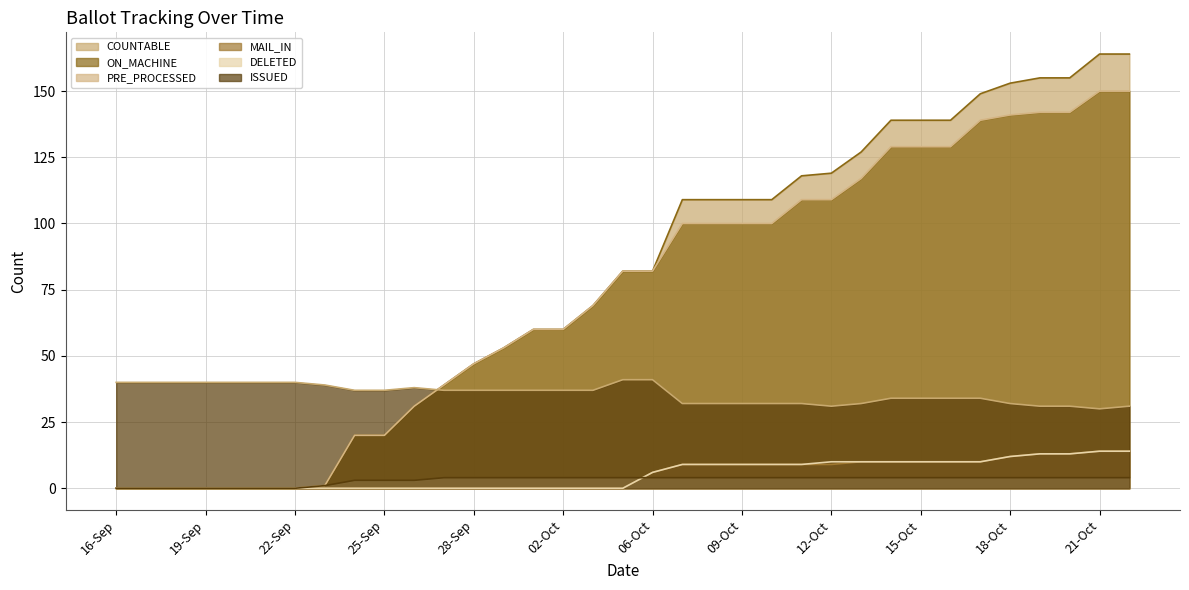

Reading left to right, extract all data points from this chart.

COUNTABLE: 16-Sep=0	17-Sep=0	18-Sep=0	19-Sep=0	20-Sep=0	21-Sep=0	22-Sep=0	23-Sep=1	24-Sep=20	25-Sep=20	26-Sep=31	27-Sep=39	28-Sep=47	29-Sep=53	30-Sep=60	02-Oct=60	03-Oct=69	04-Oct=82	06-Oct=82	07-Oct=109	08-Oct=109	09-Oct=109	10-Oct=109	11-Oct=118	12-Oct=119	13-Oct=127	14-Oct=139	15-Oct=139	16-Oct=139	17-Oct=149	18-Oct=153	19-Oct=155	20-Oct=155	21-Oct=164	22-Oct=164
ON_MACHINE: 16-Sep=0	17-Sep=0	18-Sep=0	19-Sep=0	20-Sep=0	21-Sep=0	22-Sep=0	23-Sep=1	24-Sep=20	25-Sep=20	26-Sep=31	27-Sep=39	28-Sep=47	29-Sep=53	30-Sep=60	02-Oct=60	03-Oct=69	04-Oct=82	06-Oct=82	07-Oct=100	08-Oct=100	09-Oct=100	10-Oct=100	11-Oct=109	12-Oct=109	13-Oct=117	14-Oct=129	15-Oct=129	16-Oct=129	17-Oct=139	18-Oct=141	19-Oct=142	20-Oct=142	21-Oct=150	22-Oct=150
PRE_PROCESSED: 16-Sep=0	17-Sep=0	18-Sep=0	19-Sep=0	20-Sep=0	21-Sep=0	22-Sep=0	23-Sep=0	24-Sep=0	25-Sep=0	26-Sep=0	27-Sep=0	28-Sep=0	29-Sep=0	30-Sep=0	02-Oct=0	03-Oct=0	04-Oct=0	06-Oct=6	07-Oct=9	08-Oct=9	09-Oct=9	10-Oct=9	11-Oct=9	12-Oct=9	13-Oct=10	14-Oct=10	15-Oct=10	16-Oct=10	17-Oct=10	18-Oct=12	19-Oct=13	20-Oct=13	21-Oct=14	22-Oct=14
MAIL_IN: 16-Sep=0	17-Sep=0	18-Sep=0	19-Sep=0	20-Sep=0	21-Sep=0	22-Sep=0	23-Sep=0	24-Sep=0	25-Sep=0	26-Sep=0	27-Sep=0	28-Sep=0	29-Sep=0	30-Sep=0	02-Oct=0	03-Oct=0	04-Oct=0	06-Oct=6	07-Oct=9	08-Oct=9	09-Oct=9	10-Oct=9	11-Oct=9	12-Oct=10	13-Oct=10	14-Oct=10	15-Oct=10	16-Oct=10	17-Oct=10	18-Oct=12	19-Oct=13	20-Oct=13	21-Oct=14	22-Oct=14
DELETED: 16-Sep=0	17-Sep=0	18-Sep=0	19-Sep=0	20-Sep=0	21-Sep=0	22-Sep=0	23-Sep=1	24-Sep=3	25-Sep=3	26-Sep=3	27-Sep=4	28-Sep=4	29-Sep=4	30-Sep=4	02-Oct=4	03-Oct=4	04-Oct=4	06-Oct=4	07-Oct=4	08-Oct=4	09-Oct=4	10-Oct=4	11-Oct=4	12-Oct=4	13-Oct=4	14-Oct=4	15-Oct=4	16-Oct=4	17-Oct=4	18-Oct=4	19-Oct=4	20-Oct=4	21-Oct=4	22-Oct=4
ISSUED: 16-Sep=40	17-Sep=40	18-Sep=40	19-Sep=40	20-Sep=40	21-Sep=40	22-Sep=40	23-Sep=39	24-Sep=37	25-Sep=37	26-Sep=38	27-Sep=37	28-Sep=37	29-Sep=37	30-Sep=37	02-Oct=37	03-Oct=37	04-Oct=41	06-Oct=41	07-Oct=32	08-Oct=32	09-Oct=32	10-Oct=32	11-Oct=32	12-Oct=31	13-Oct=32	14-Oct=34	15-Oct=34	16-Oct=34	17-Oct=34	18-Oct=32	19-Oct=31	20-Oct=31	21-Oct=30	22-Oct=31